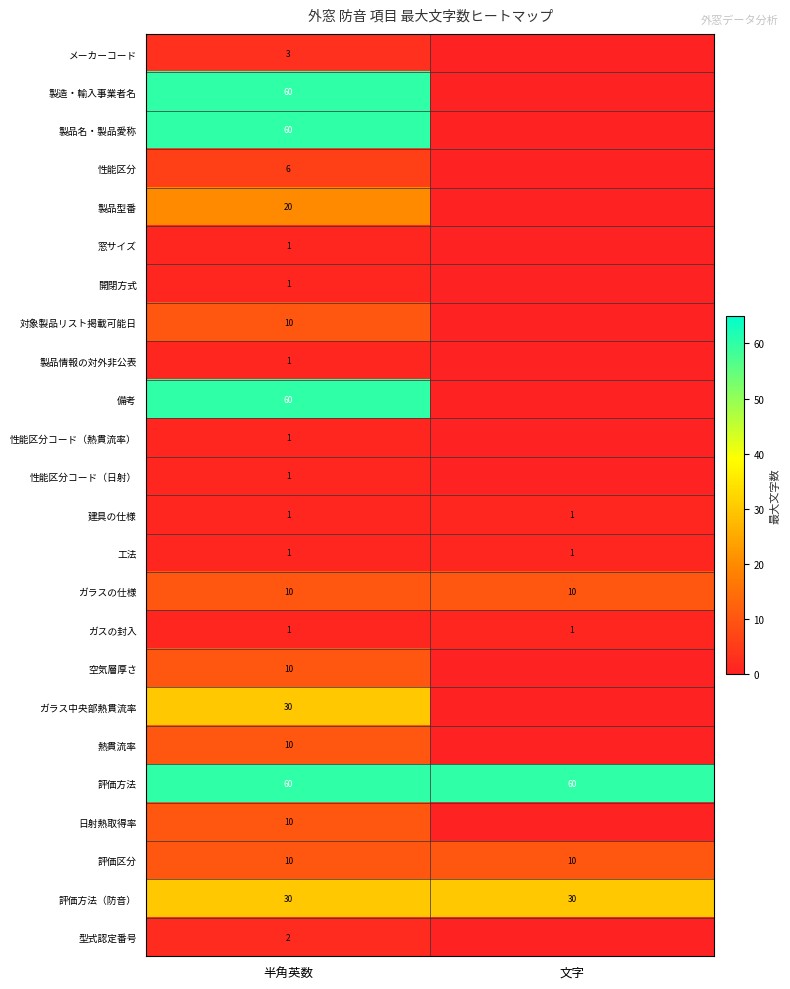

What is the average value of the 評価方法（防音） series?

30